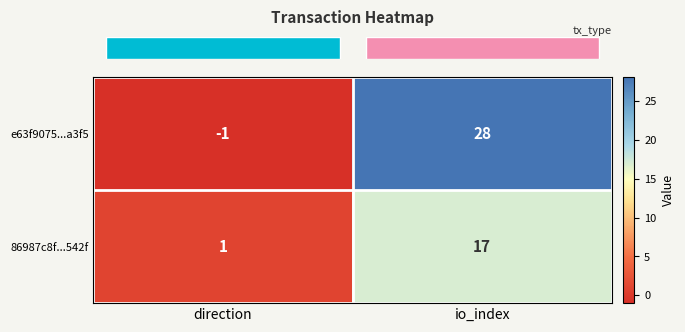

Reading right to left, transcribe all the data shown in this chart.

e63f9075...a3f5: io_index=28	direction=-1
86987c8f...542f: io_index=17	direction=1